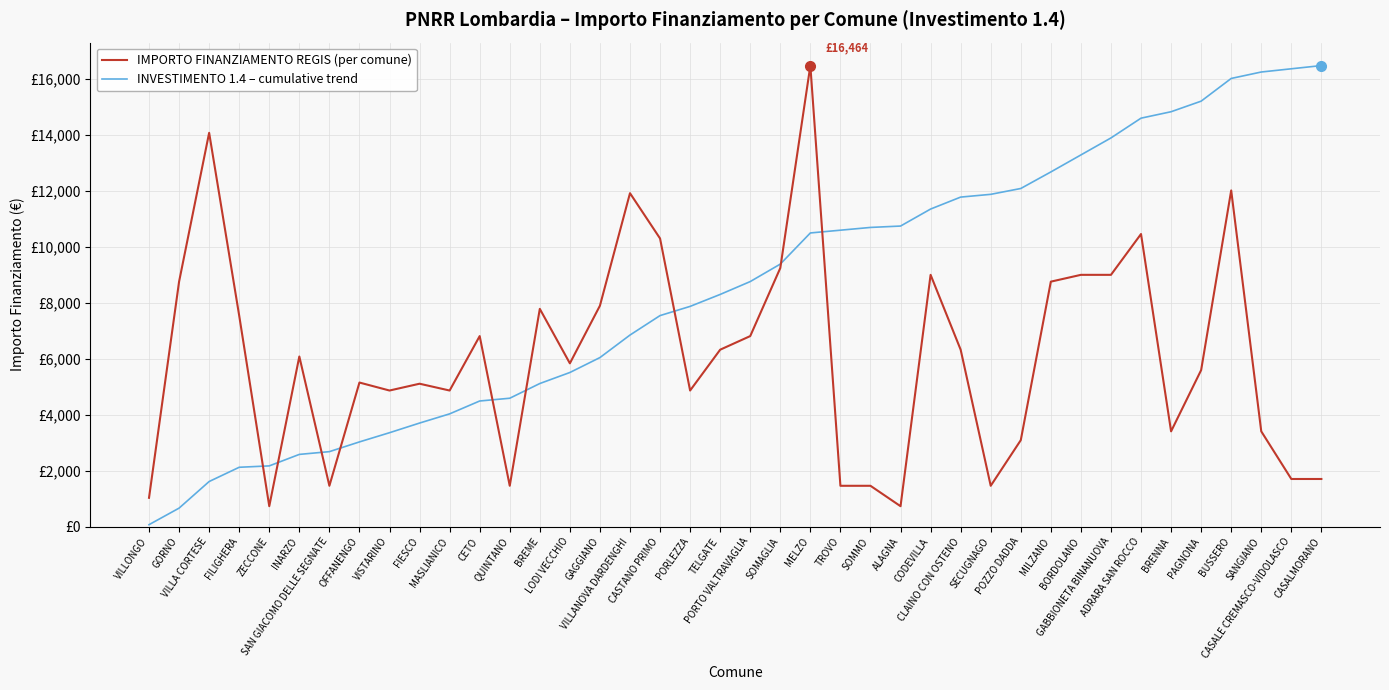

At which category is the sum across all series the highest?

BUSSERO